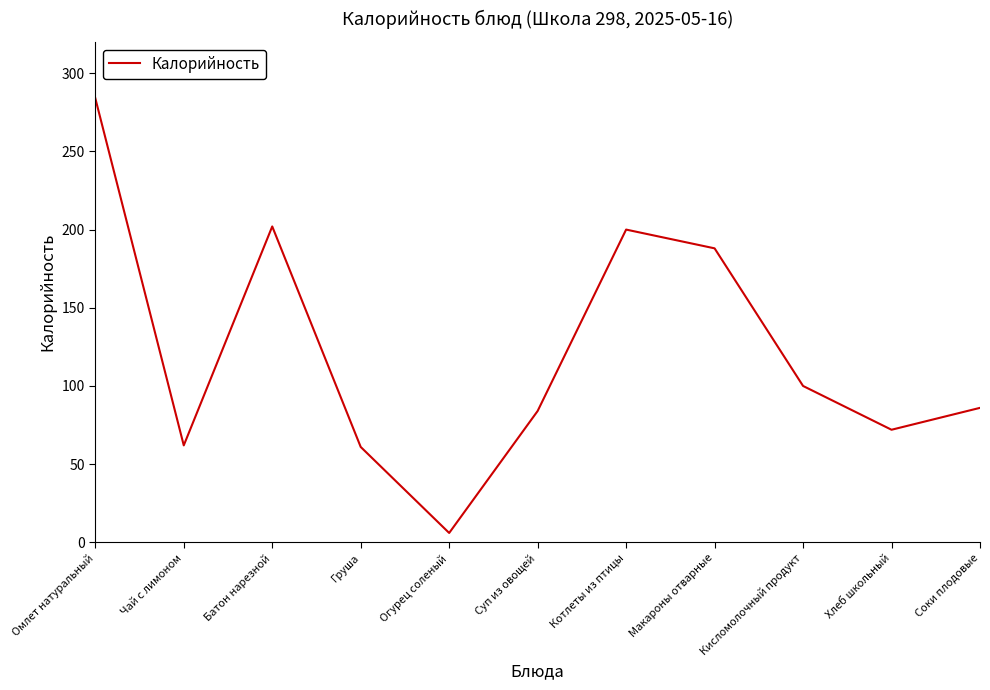

What position from the right is Батон нарезной?

9